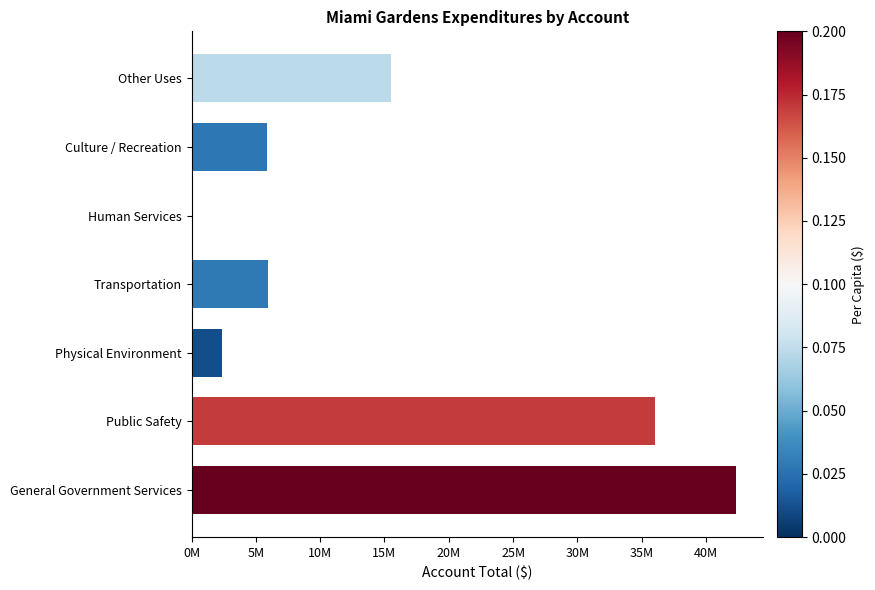

What is the greatest value displayed?

42318007